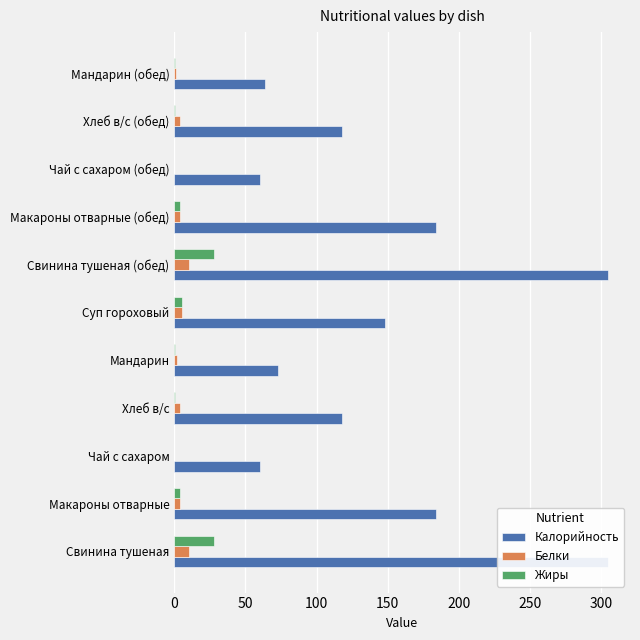

Is it true that Белки equals 2.0 at Мандарин (обед)?

False